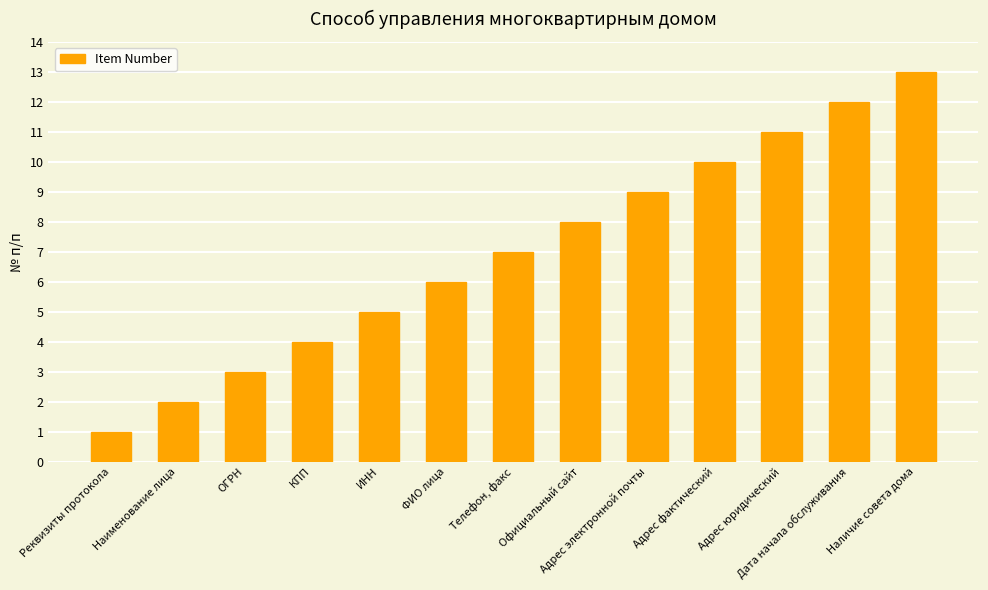

True or false: the data shows 6 at ФИО лица.

True